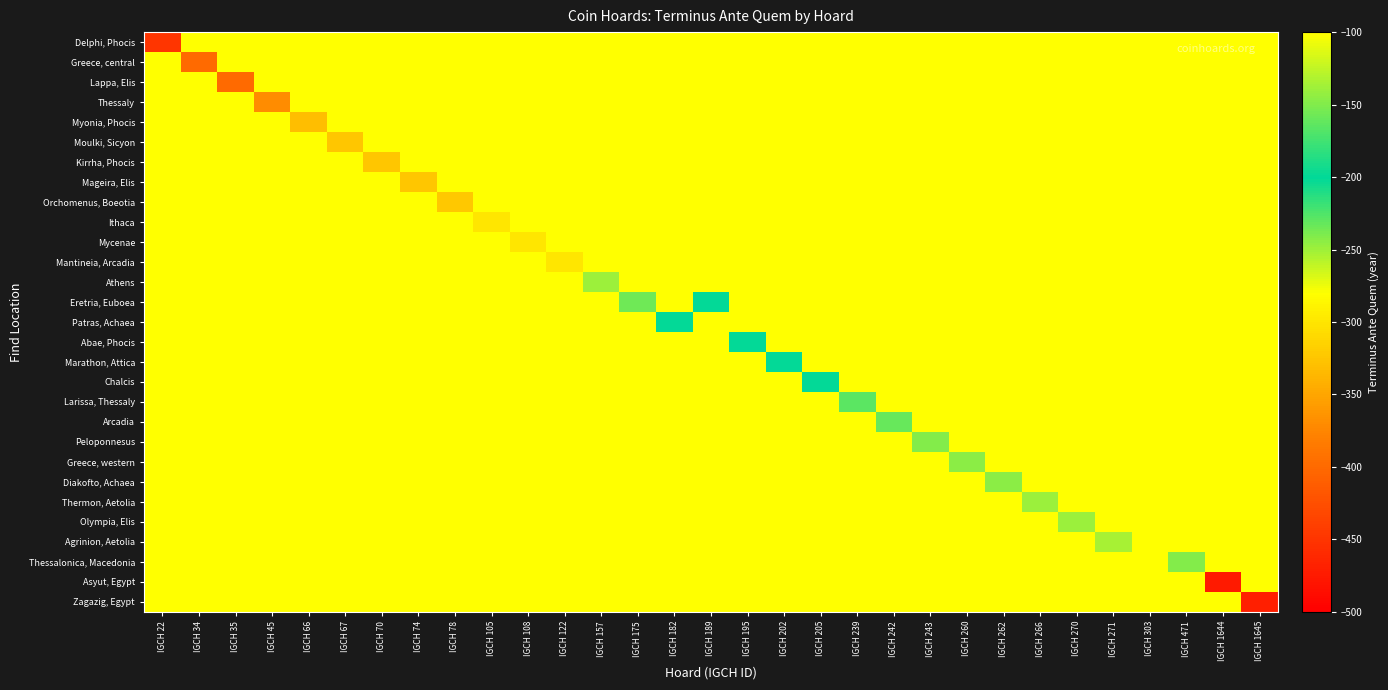

How many series are shown in this chart?

29